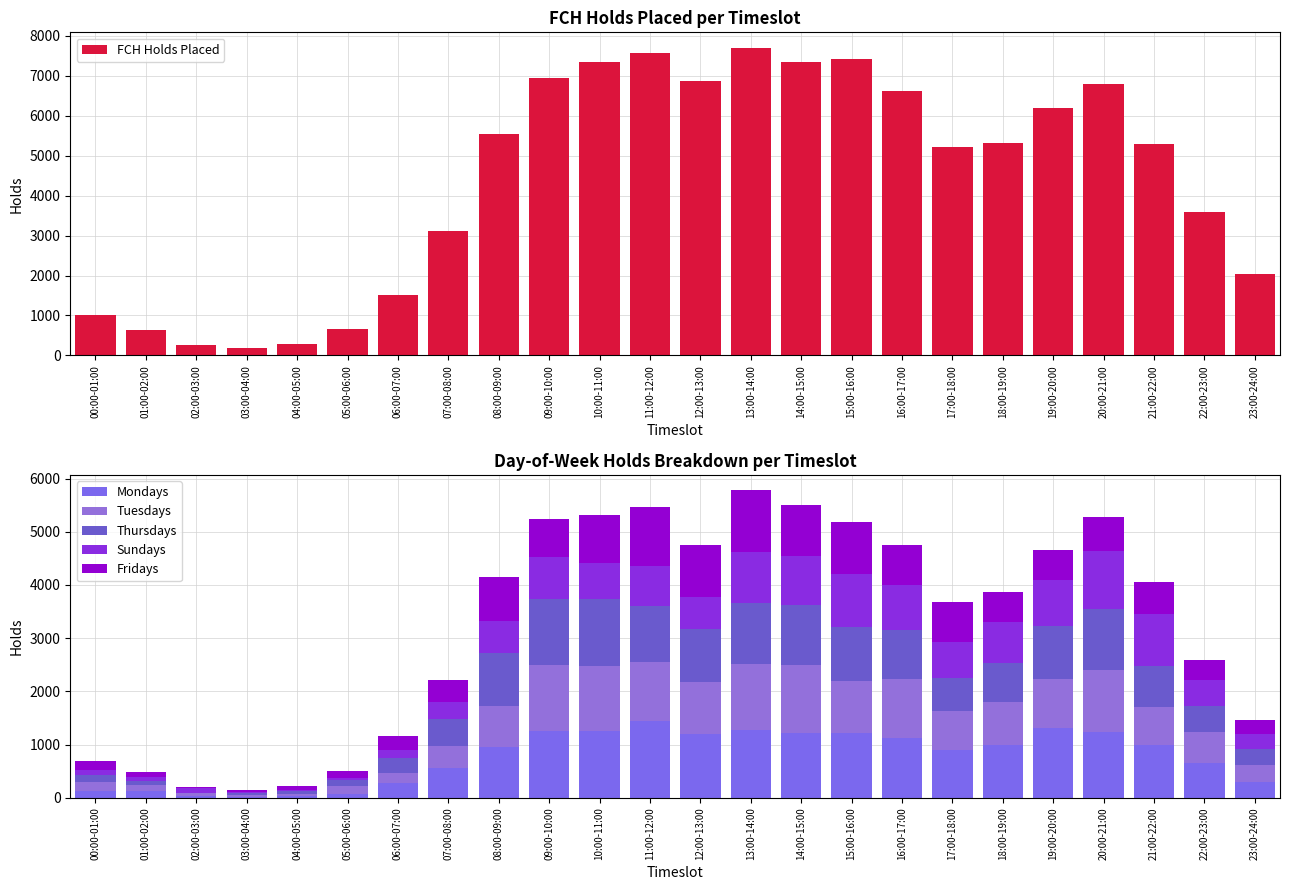

Reading left to right, extract all data points from this chart.

FCH Holds Placed: 00:00-01:00=1004	01:00-02:00=637	02:00-03:00=260	03:00-04:00=183	04:00-05:00=295	05:00-06:00=666	06:00-07:00=1500	07:00-08:00=3111	08:00-09:00=5554	09:00-10:00=6939	10:00-11:00=7357	11:00-12:00=7569	12:00-13:00=6870	13:00-14:00=7706	14:00-15:00=7356	15:00-16:00=7413	16:00-17:00=6615	17:00-18:00=5225	18:00-19:00=5308	19:00-20:00=6202	20:00-21:00=6792	21:00-22:00=5299	22:00-23:00=3585	23:00-24:00=2047
Mondays: 00:00-01:00=133	01:00-02:00=126	02:00-03:00=44	03:00-04:00=19	04:00-05:00=37	05:00-06:00=81	06:00-07:00=272	07:00-08:00=555	08:00-09:00=957	09:00-10:00=1255	10:00-11:00=1259	11:00-12:00=1441	12:00-13:00=1196	13:00-14:00=1282	14:00-15:00=1219	15:00-16:00=1217	16:00-17:00=1127	17:00-18:00=904	18:00-19:00=998	19:00-20:00=1304	20:00-21:00=1240	21:00-22:00=1000	22:00-23:00=661	23:00-24:00=301
Tuesdays: 00:00-01:00=167	01:00-02:00=116	02:00-03:00=38	03:00-04:00=39	04:00-05:00=35	05:00-06:00=133	06:00-07:00=202	07:00-08:00=418	08:00-09:00=770	09:00-10:00=1244	10:00-11:00=1218	11:00-12:00=1114	12:00-13:00=982	13:00-14:00=1229	14:00-15:00=1274	15:00-16:00=977	16:00-17:00=1113	17:00-18:00=735	18:00-19:00=807	19:00-20:00=923	20:00-21:00=1156	21:00-22:00=703	22:00-23:00=571	23:00-24:00=314
Thursdays: 00:00-01:00=122	01:00-02:00=73	02:00-03:00=18	03:00-04:00=24	04:00-05:00=50	05:00-06:00=120	06:00-07:00=271	07:00-08:00=501	08:00-09:00=997	09:00-10:00=1231	10:00-11:00=1269	11:00-12:00=1045	12:00-13:00=1004	13:00-14:00=1151	14:00-15:00=1130	15:00-16:00=1019	16:00-17:00=912	17:00-18:00=614	18:00-19:00=722	19:00-20:00=1000	20:00-21:00=1154	21:00-22:00=772	22:00-23:00=503	23:00-24:00=305
Sundays: 00:00-01:00=98	01:00-02:00=78	02:00-03:00=80	03:00-04:00=30	04:00-05:00=31	05:00-06:00=46	06:00-07:00=146	07:00-08:00=325	08:00-09:00=608	09:00-10:00=796	10:00-11:00=662	11:00-12:00=759	12:00-13:00=596	13:00-14:00=966	14:00-15:00=925	15:00-16:00=992	16:00-17:00=842	17:00-18:00=672	18:00-19:00=782	19:00-20:00=873	20:00-21:00=1081	21:00-22:00=981	22:00-23:00=473	23:00-24:00=288
Fridays: 00:00-01:00=169	01:00-02:00=88	02:00-03:00=24	03:00-04:00=31	04:00-05:00=64	05:00-06:00=129	06:00-07:00=269	07:00-08:00=413	08:00-09:00=811	09:00-10:00=718	10:00-11:00=906	11:00-12:00=1108	12:00-13:00=976	13:00-14:00=1153	14:00-15:00=959	15:00-16:00=976	16:00-17:00=765	17:00-18:00=760	18:00-19:00=568	19:00-20:00=558	20:00-21:00=643	21:00-22:00=596	22:00-23:00=388	23:00-24:00=253